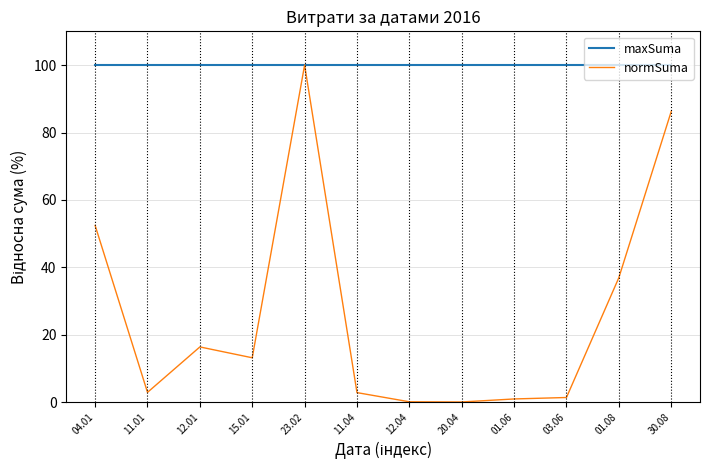

Rank the series by their average value, from lowest to highest.

normSuma, maxSuma